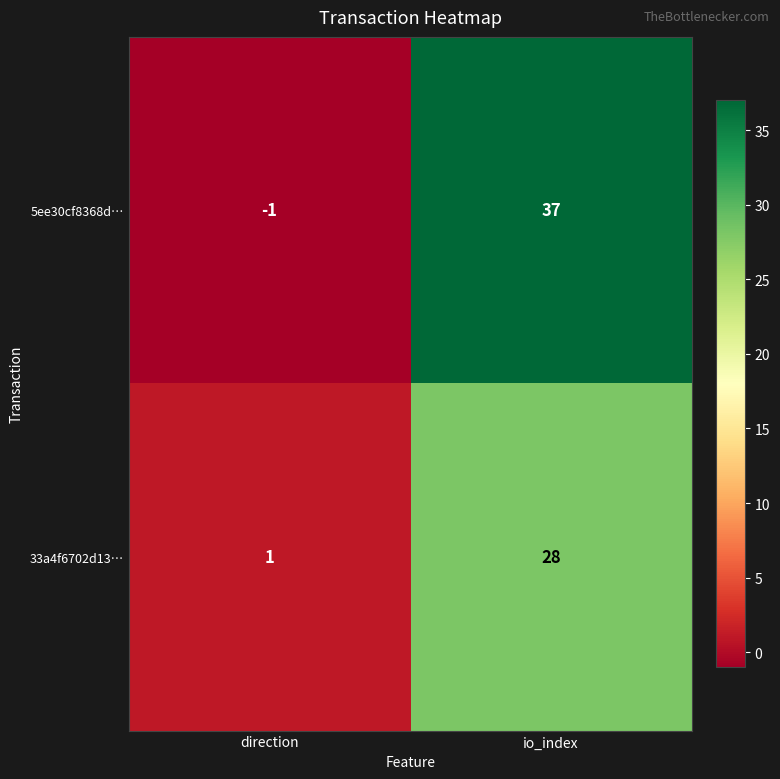

What is the total value across all series at io_index?

65